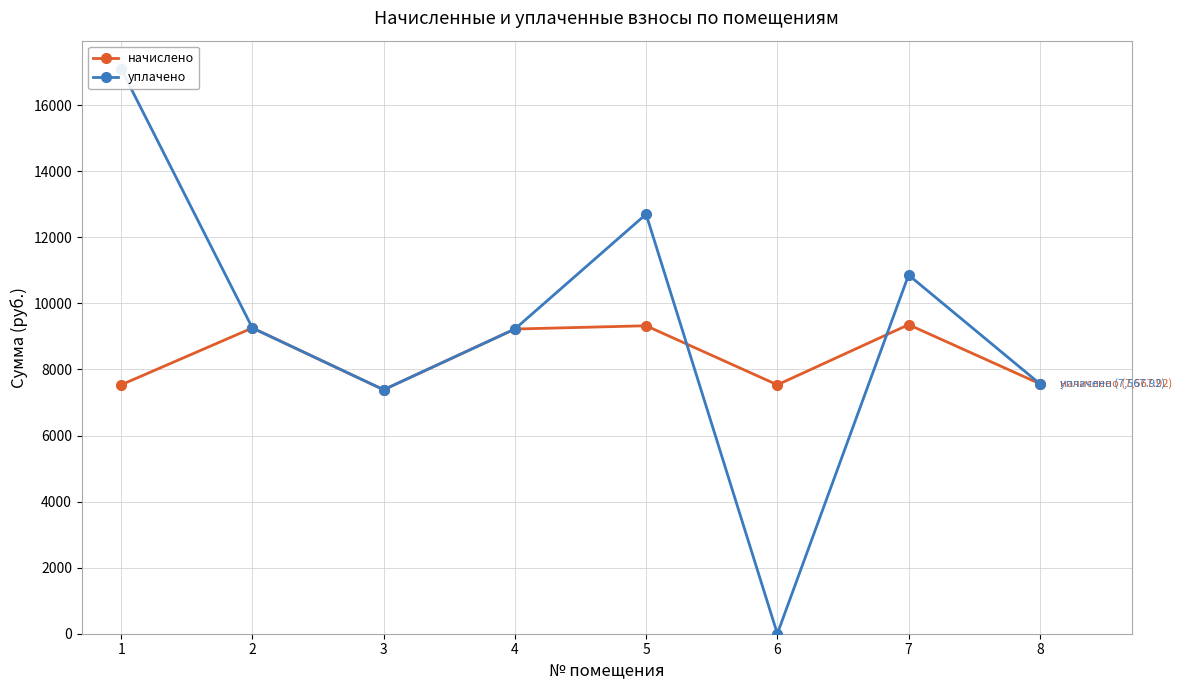

Is this an area chart (filled region under the line)?

No